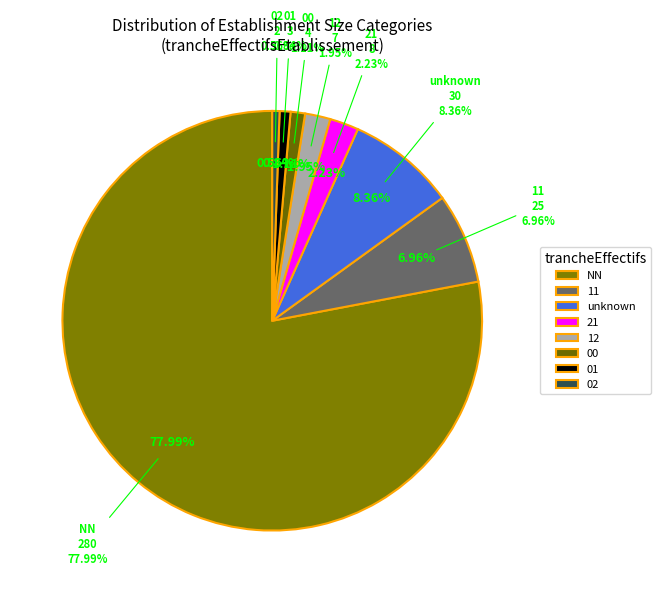

The 01 slice represents 19% of the pie. True or false?

False